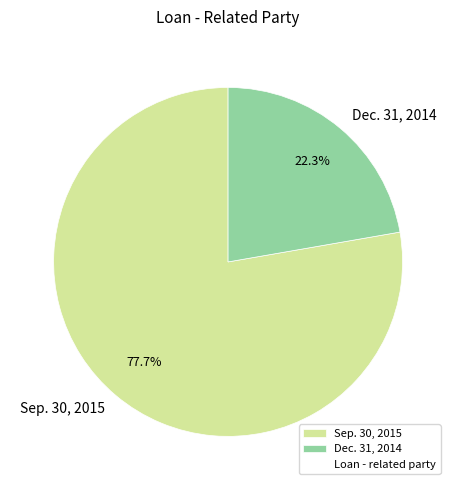

Does Dec. 31, 2014 account for over 50% of the chart?

No